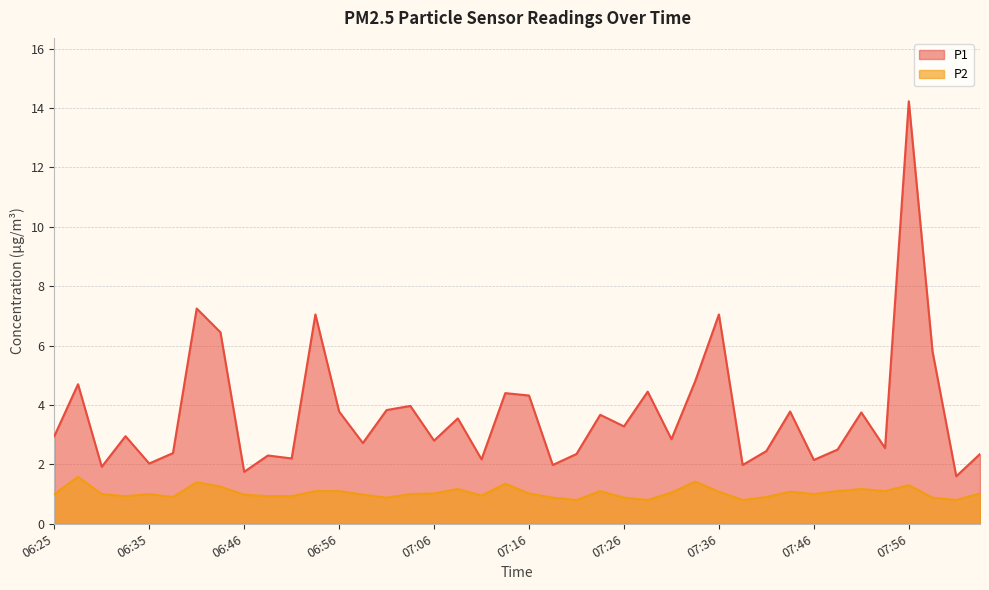

What is the difference between the maximum and second lowest values in the P2 series?

0.8